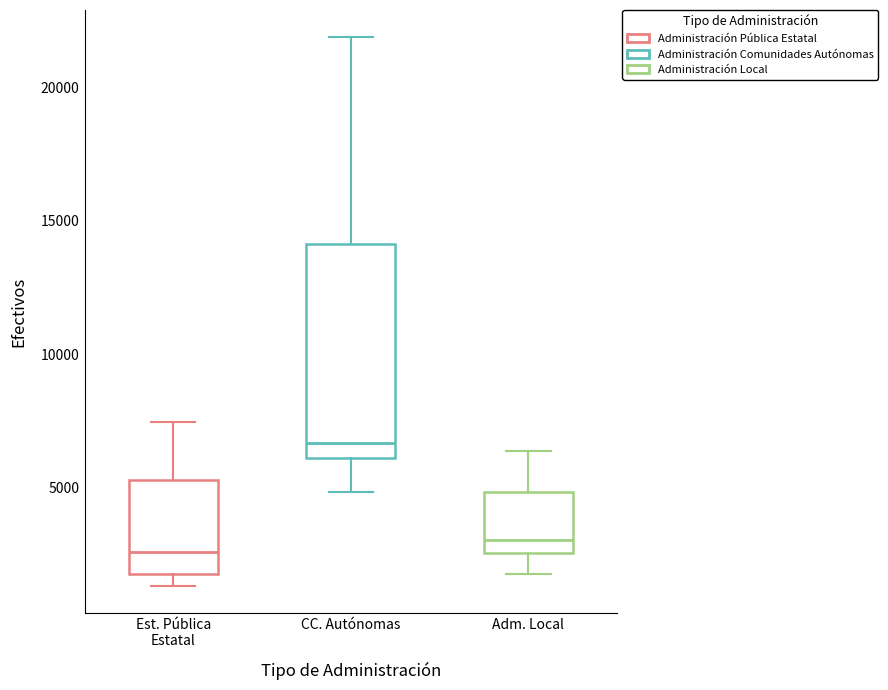

Reading left to right, read every box against the y-axis: the position of its median line, the range the box covers, and the ends of its whiskers. The values are not printed on the chart, so give them approximately, as read against the axis.

Est. Pública Estatal: median 2500, box 1500 to 5500, whiskers 1500 (just below the box's lower edge) to 7500
CC. Autónomas: median 6500, box 6000 to 14000, whiskers 5000 to 22000
Adm. Local: median 3000, box 2500 to 5000, whiskers 1500 to 6500